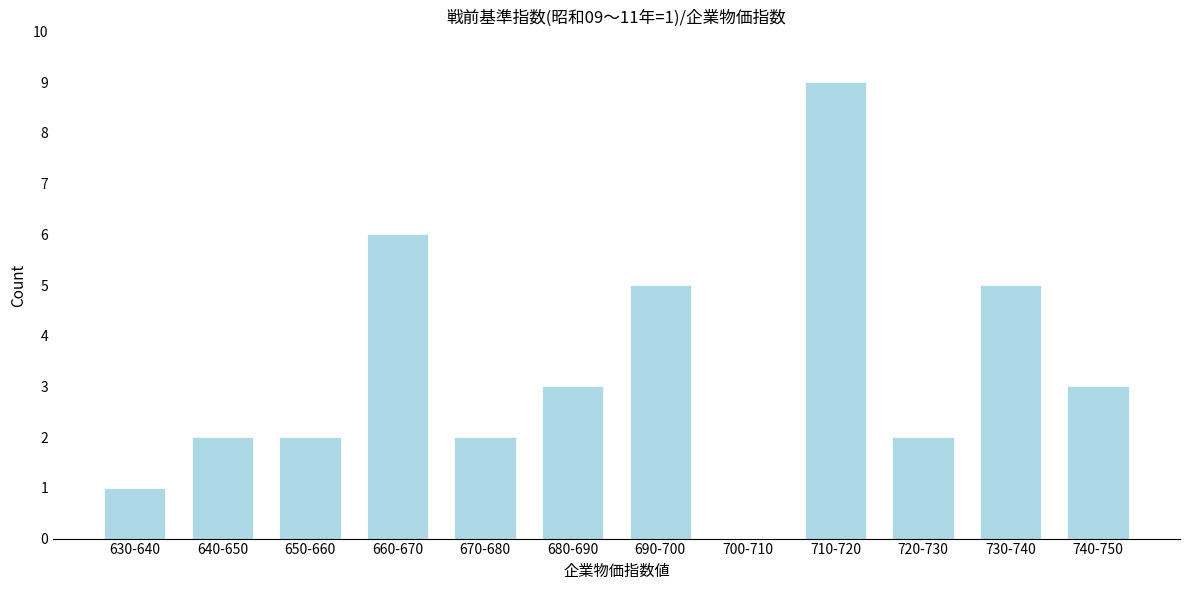

Reading left to right, what are all the values shown in this chart?

630-640=1	640-650=2	650-660=2	660-670=6	670-680=2	680-690=3	690-700=5	700-710=0	710-720=9	720-730=2	730-740=5	740-750=3